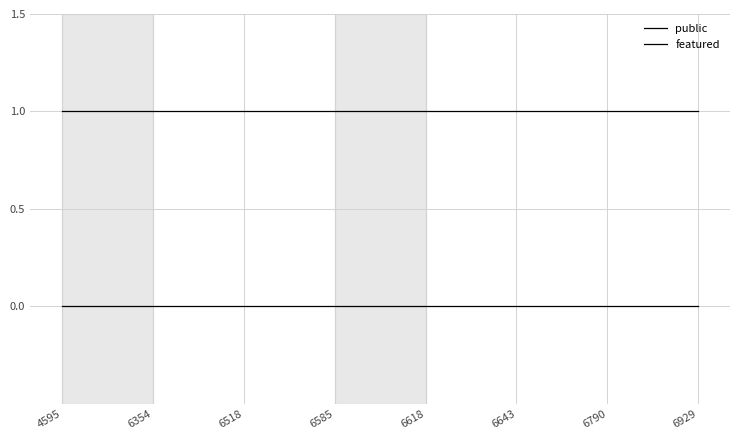

Does the chart display data point markers on the line(s)?

No